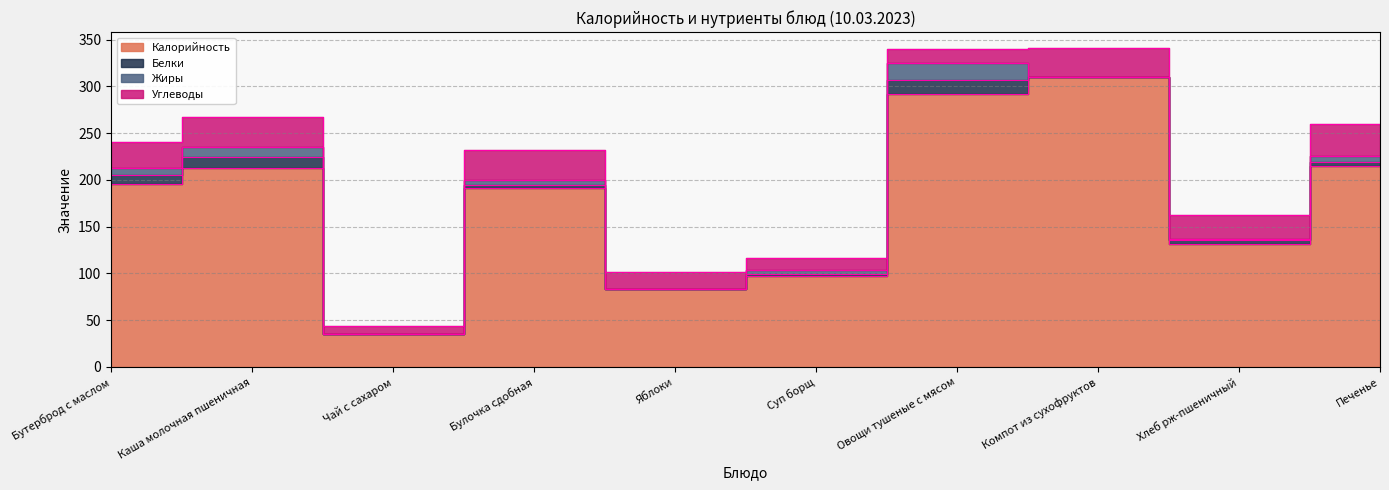

At Бутерброд с маслом, list the series in order from smallest to largest.

Жиры, Белки, Углеводы, Калорийность